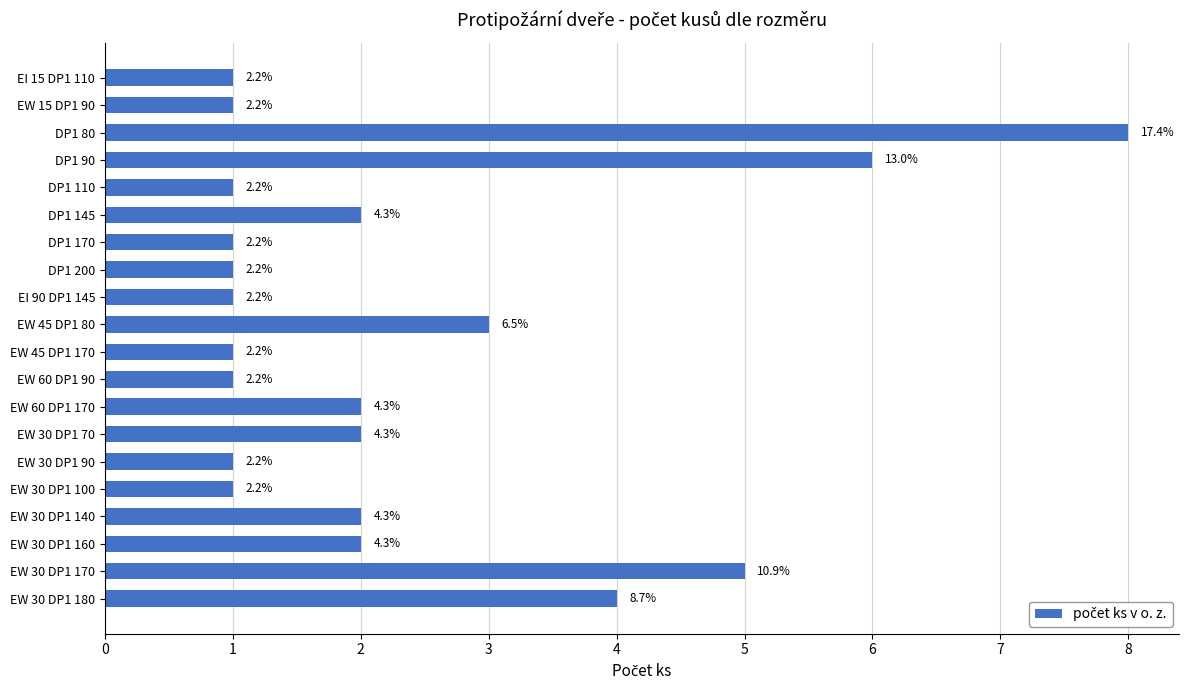

What is the minimum value shown in the chart?

1